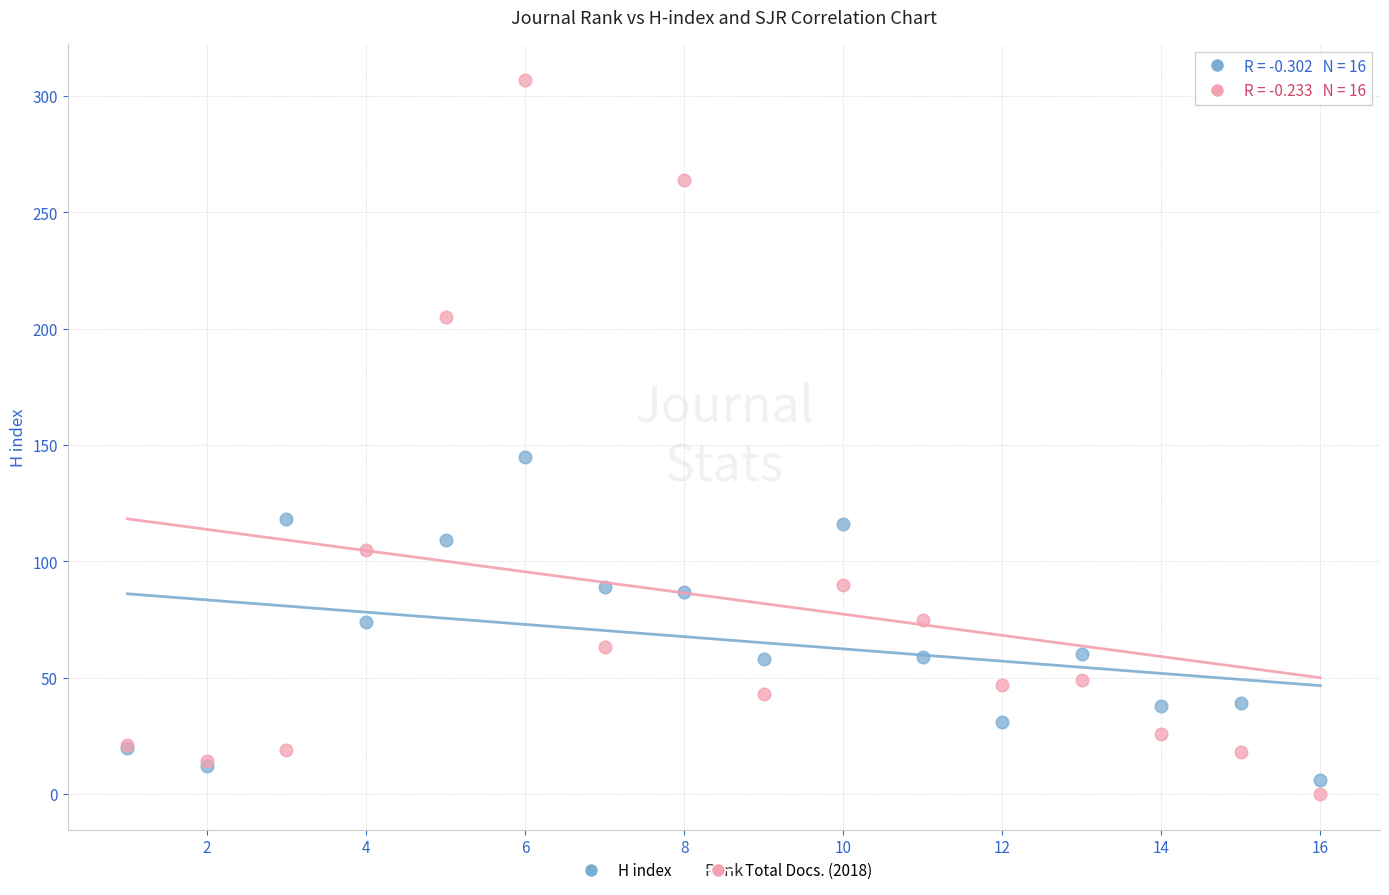

Across all series, what Y value is closest to 153?

145